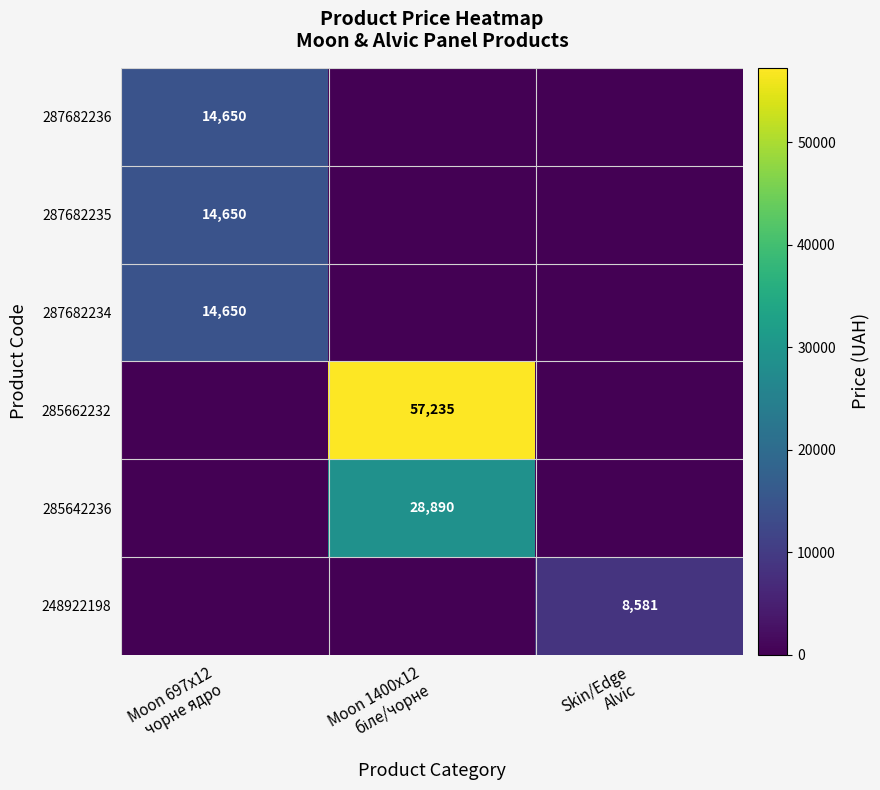

At how many categories does at least one series exceed 14215?

2